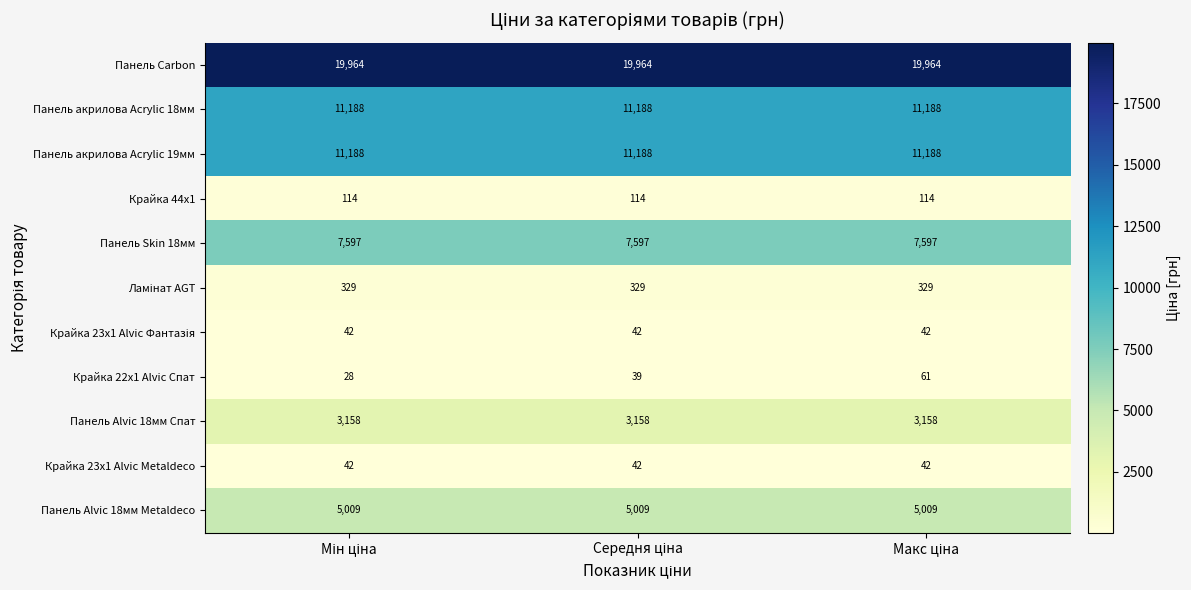

What is the sum of all Панель Carbon values?

59892